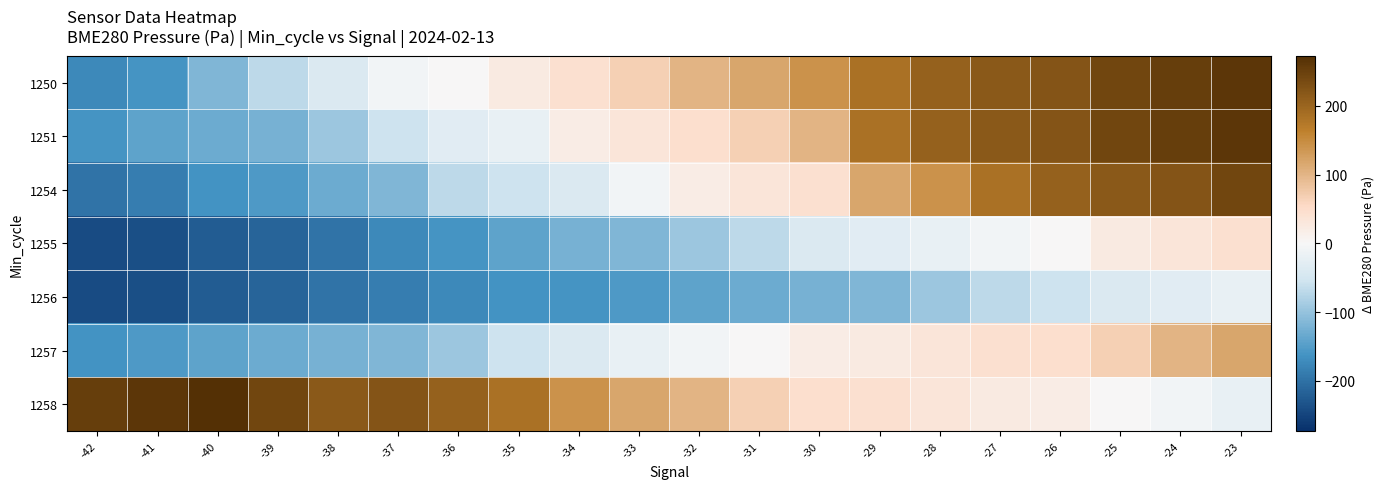

At how many categories does at least one series exceed 124?

17